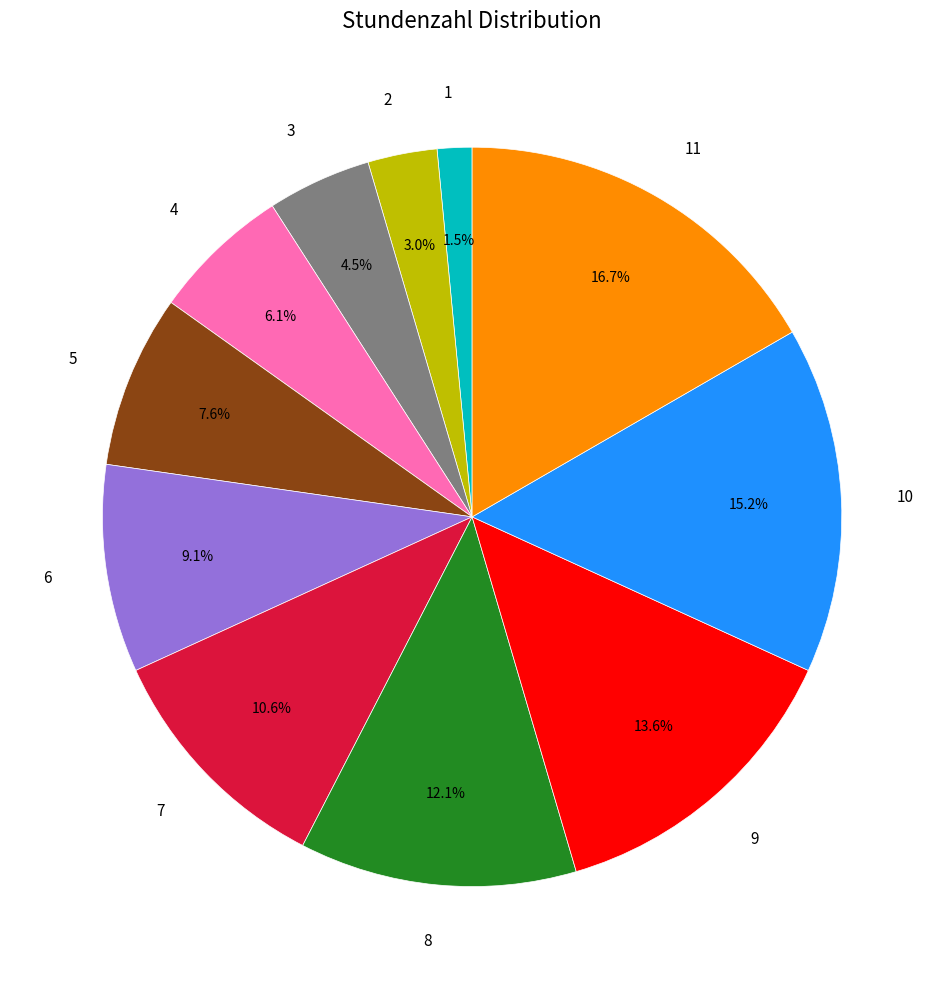

Which has a higher value, 6 or 3?

6